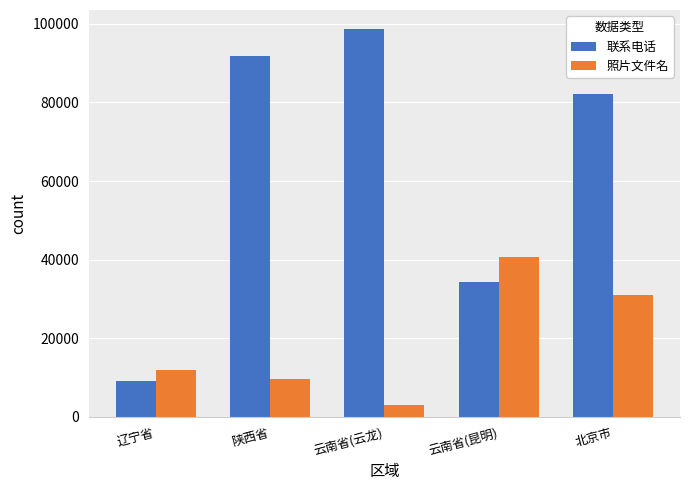

Reading left to right, what are all the values shown in this chart?

联系电话: 9116	91871	98601	34297	82236
照片文件名: 11815	9554	2923	40678	30870